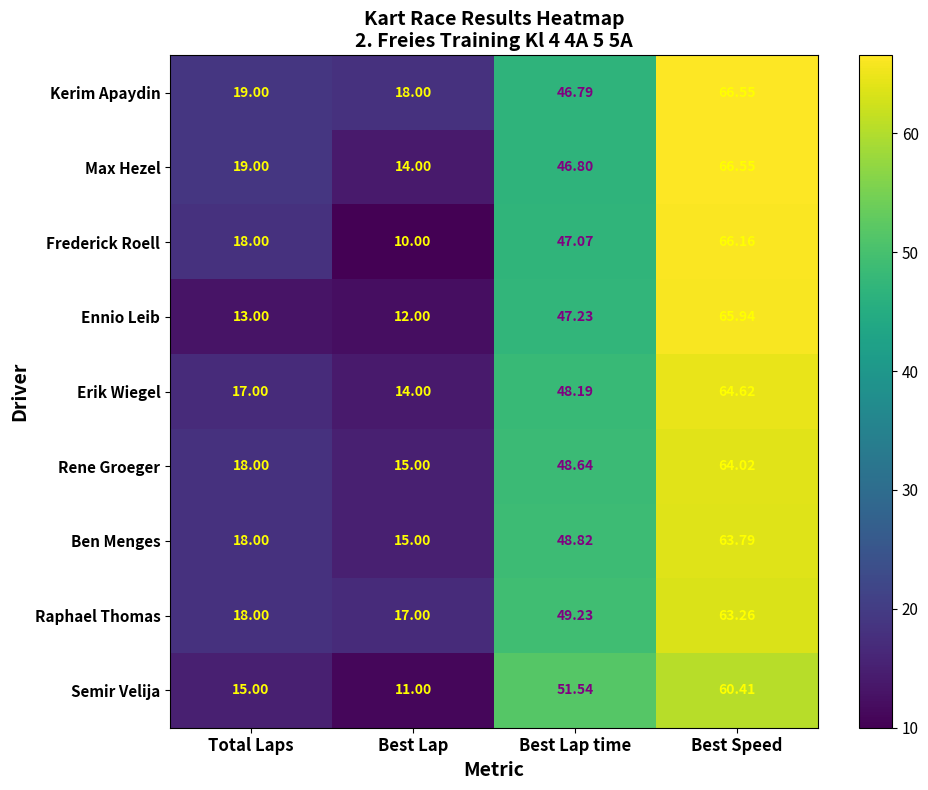

Which series changed the most between Total Laps and Best Lap time?

Semir Velija